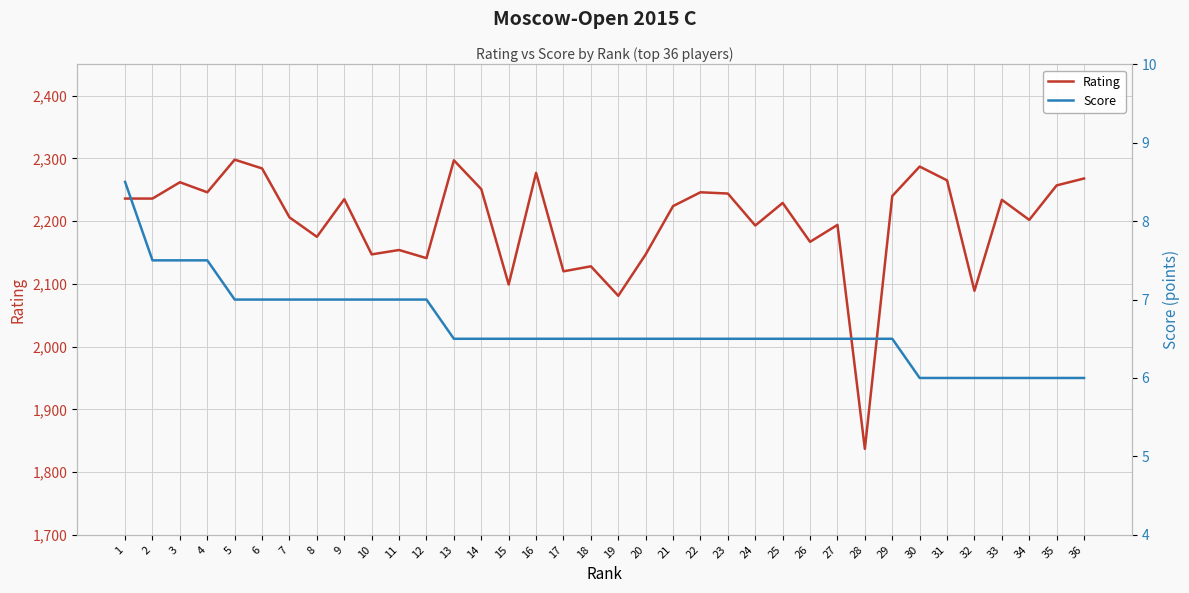

At which label does Rating first exceed 2234?

1